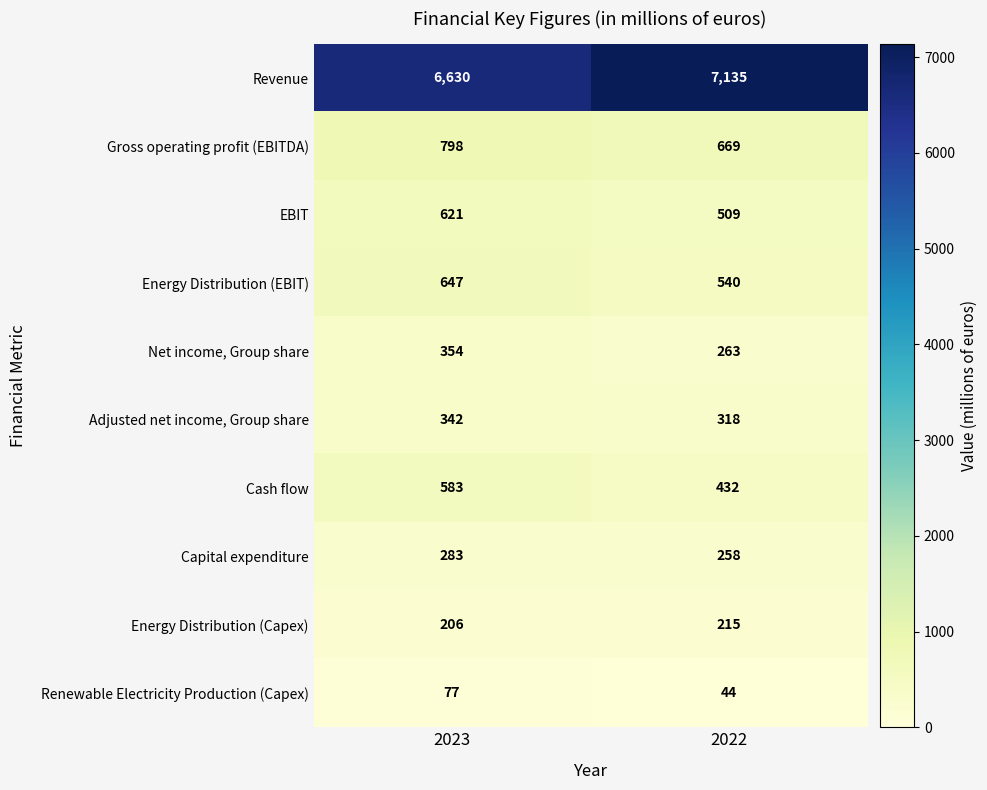

The Net income, Group share series shows 115 at 2022. True or false?

False